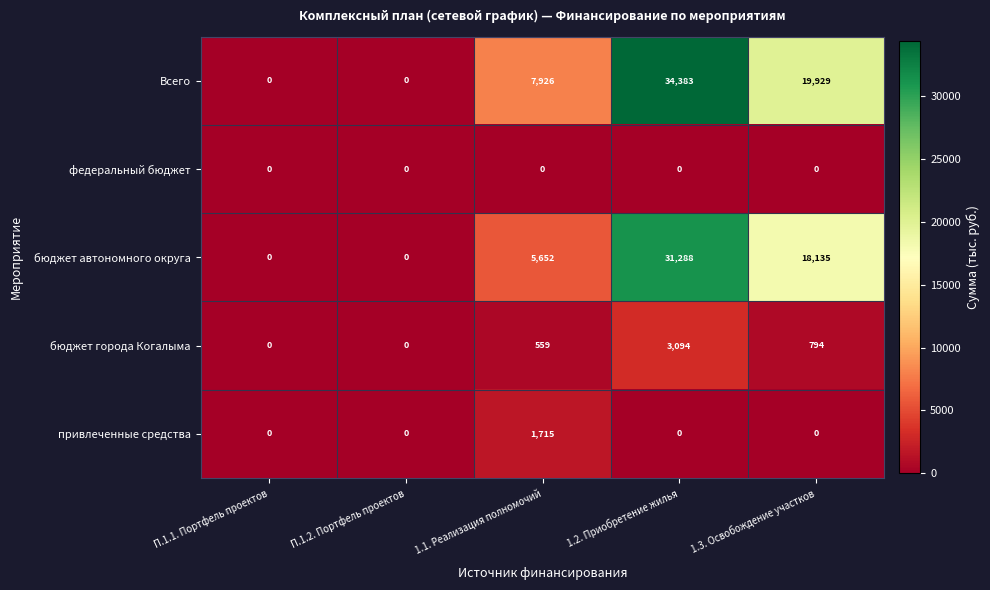

At which category is the sum across all series the highest?

1.2. Приобретение жилья